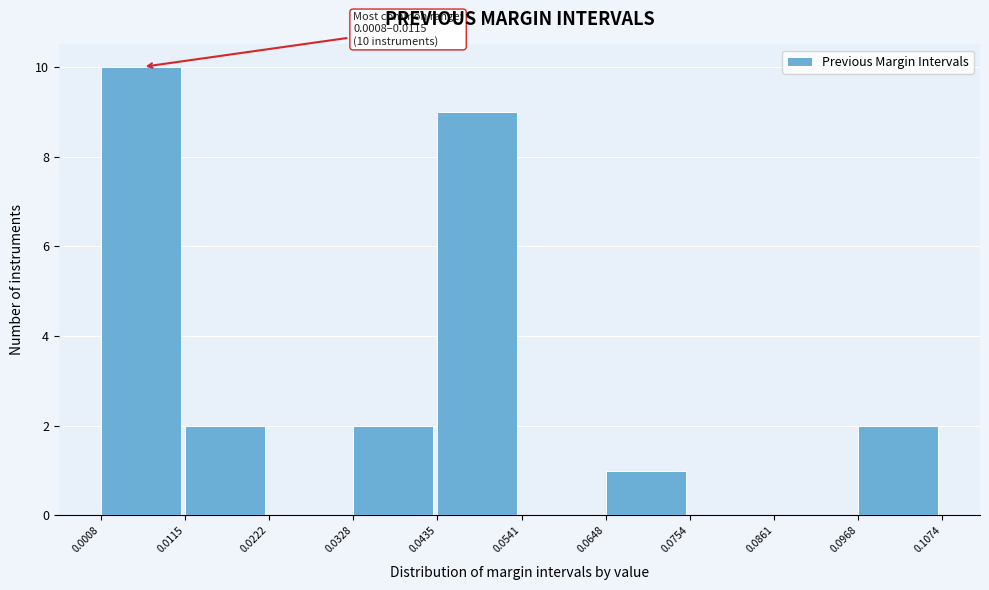

Over which range of the x-axis is the bar tallest?

0.0008 to 0.0115